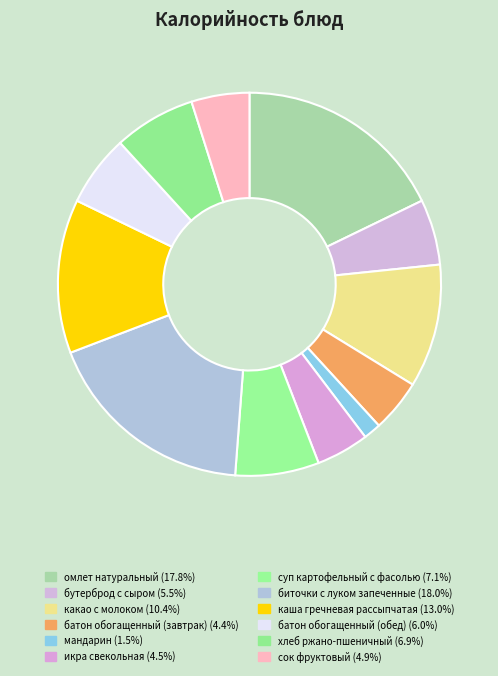

To the nearest percent, what is the difference between the largest and smallest slice percentages?

17%